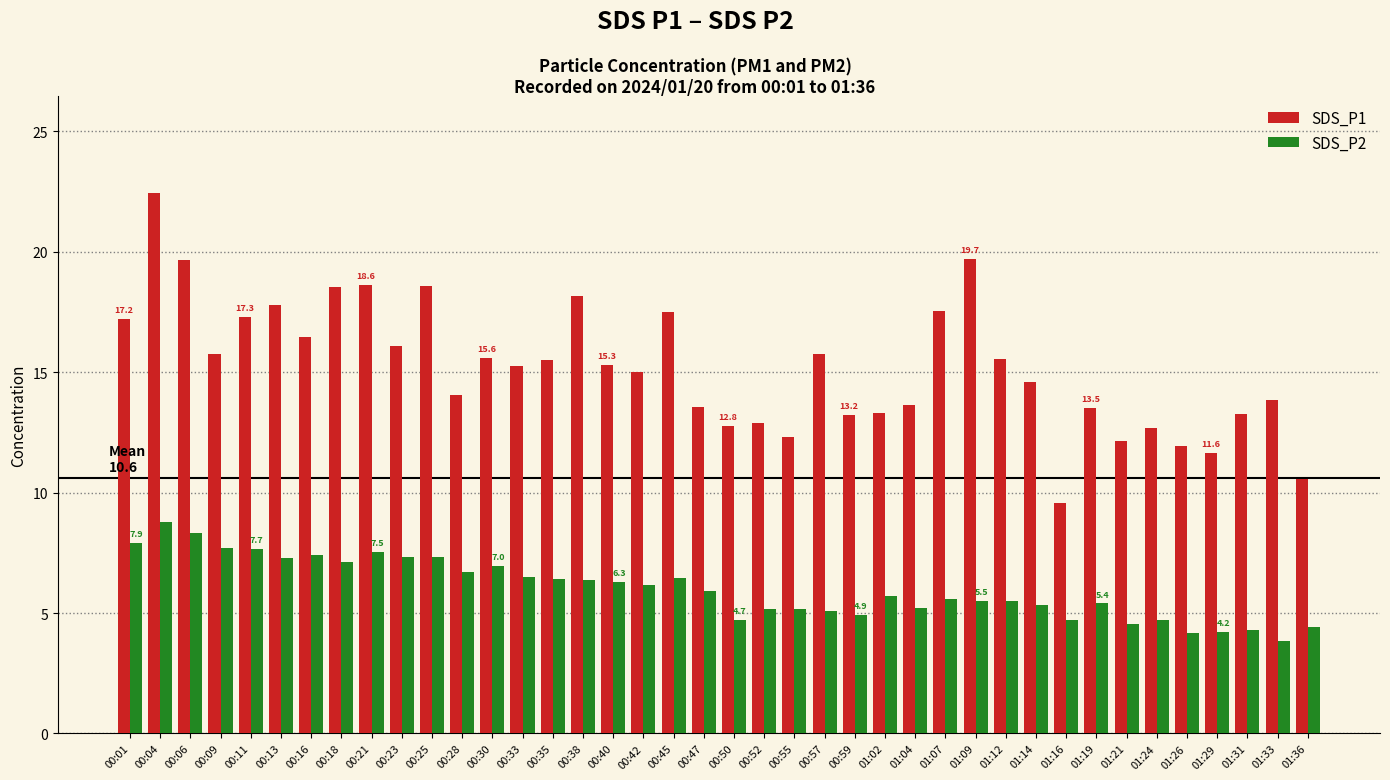

What position from the right is 00:30?

28